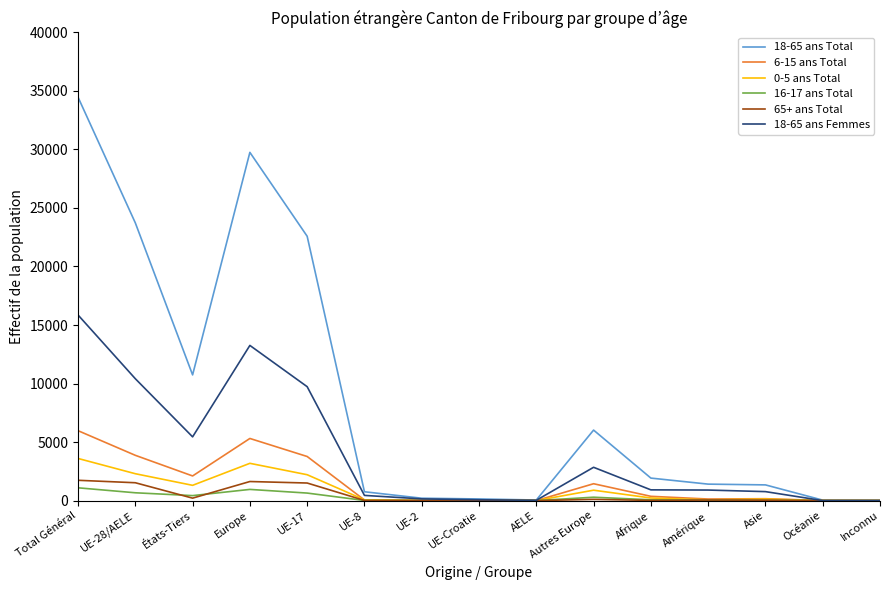

Which series has the largest range (max minus min)?

18-65 ans Total